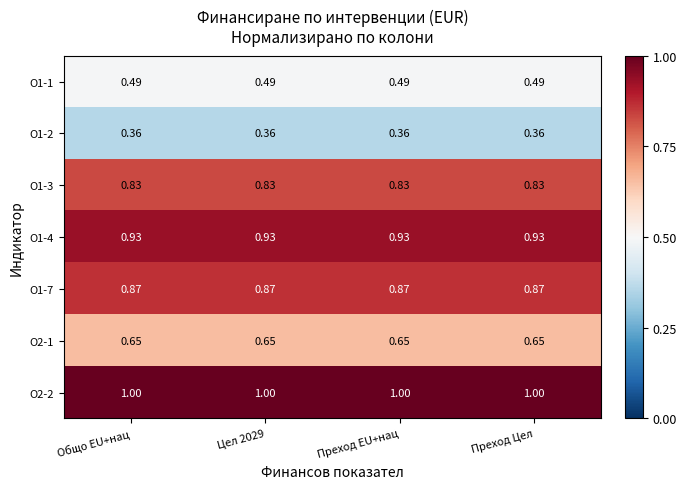

Rank the series by their maximum value, from lowest to highest.

О1-2, О1-1, О2-1, О1-3, О1-7, О1-4, О2-2